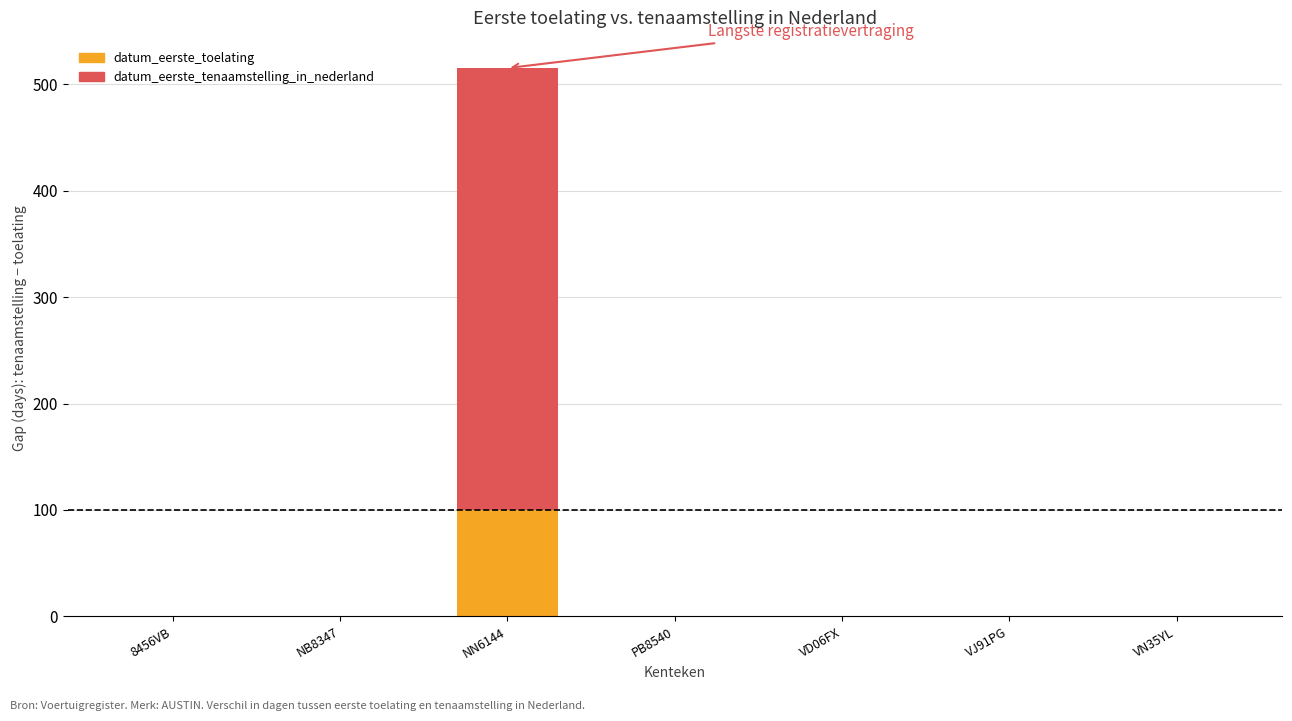

Is it true that datum_eerste_toelating equals 41 at VN35YL?

False